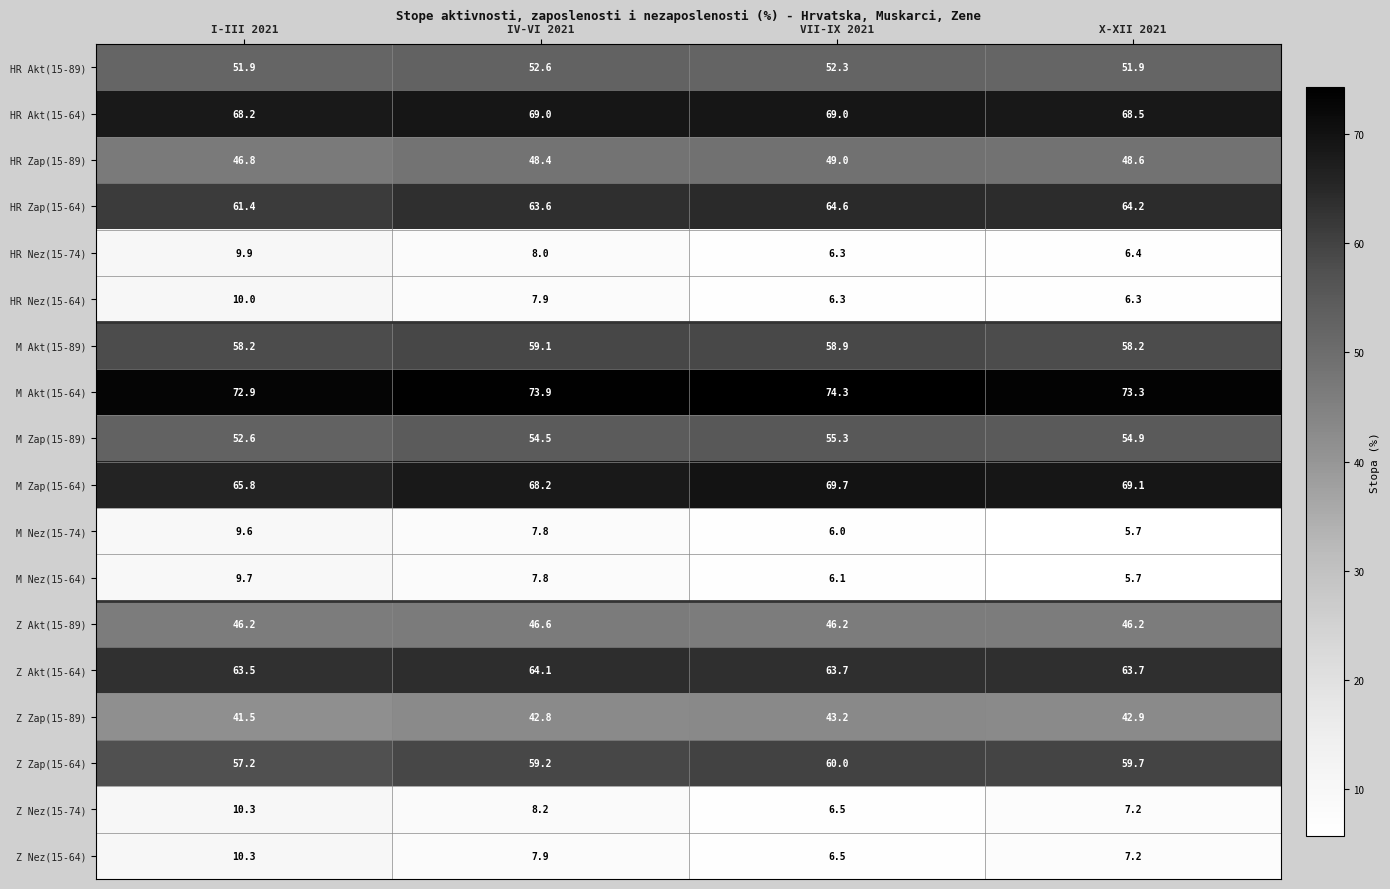

What is the difference between the M Nez(15-74) values at IV-VI 2021 and I-III 2021?

1.8